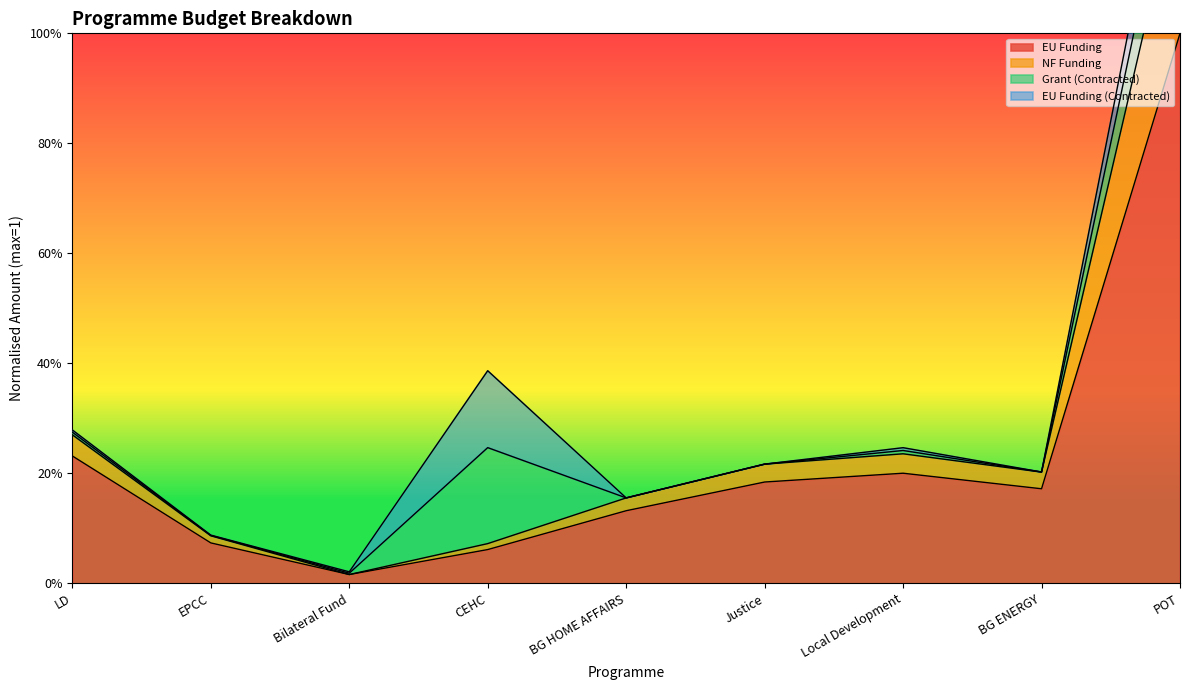

Which has a higher value, CEHC or BG HOME AFFAIRS?

BG HOME AFFAIRS